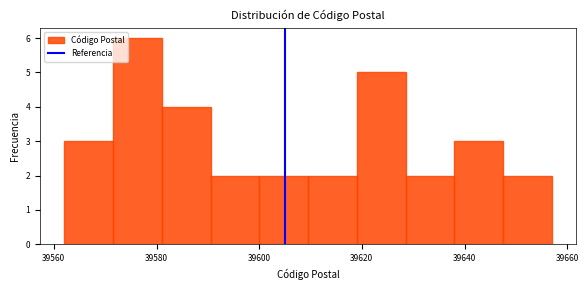

Reading left to right, transcribe this chart: for each bar, give the range it covers on the x-axis and its height. Neither the bar edges nor the heights are printed on the chart, so give them approximately, as read against the axes.

39562 to 39572: 3
39572 to 39582: 6
39582 to 39590: 4
39590 to 39600: 2
39600 to 39610: 2
39610 to 39620: 2
39620 to 39628: 5
39628 to 39638: 2
39638 to 39648: 3
39648 to 39656: 2